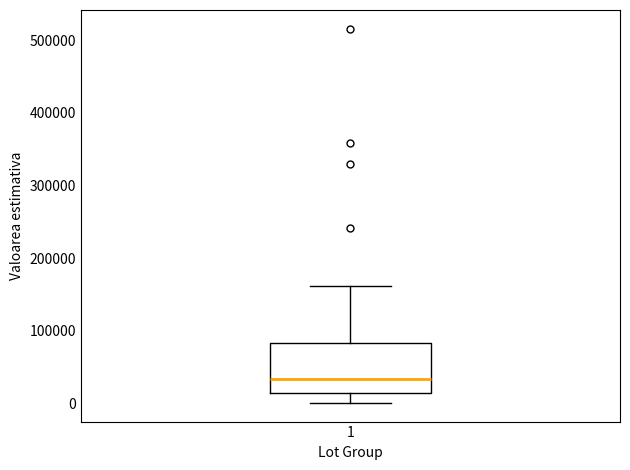

Read this box plot against the y-axis: the position of the median line, the range covered by the box, and the ends of both whiskers. The values are not printed on the chart, so give them approximately, as read against the axis.

median 30000, box 10000 to 80000, whiskers 0 to 160000